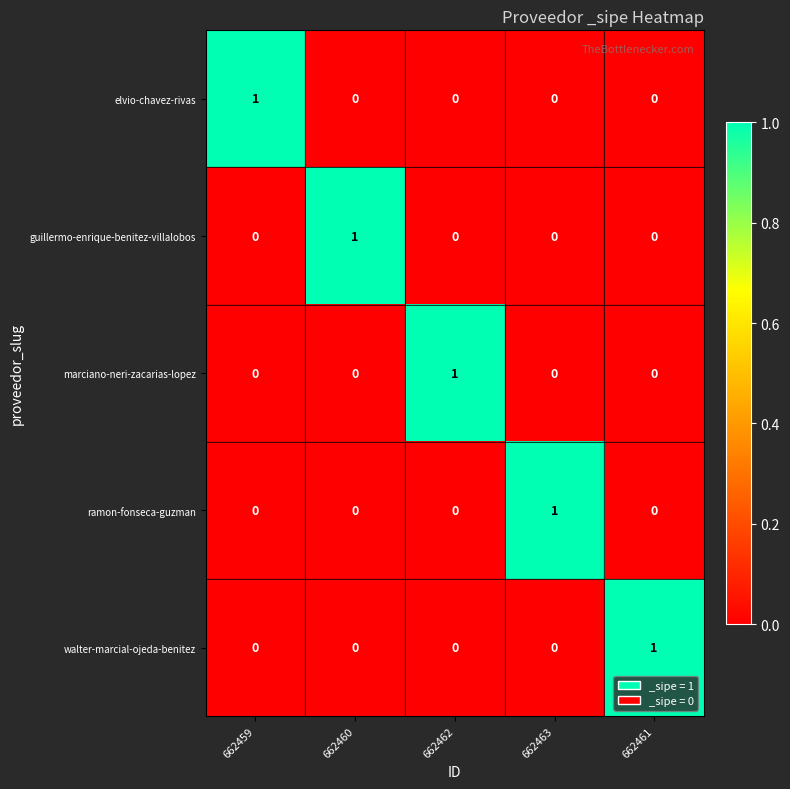

Is it true that marciano-neri-zacarias-lopez equals 0 at 662461?

True